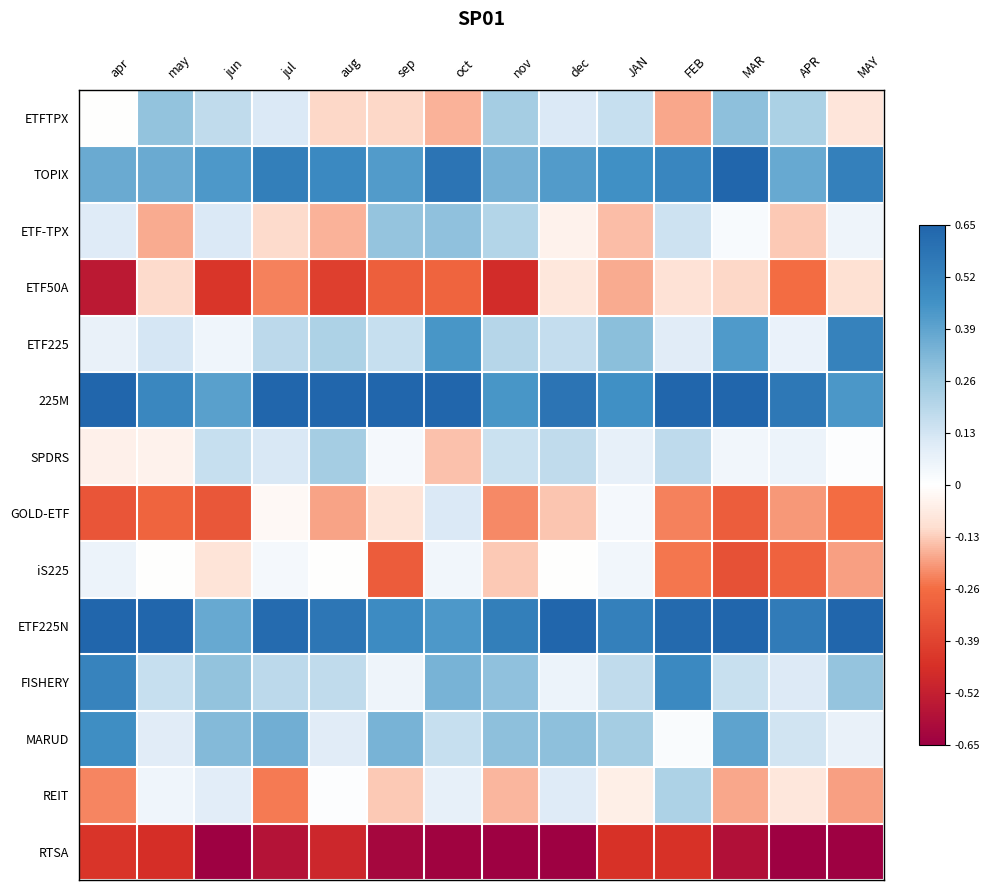

At how many categories does at least one series exceed 0?

14